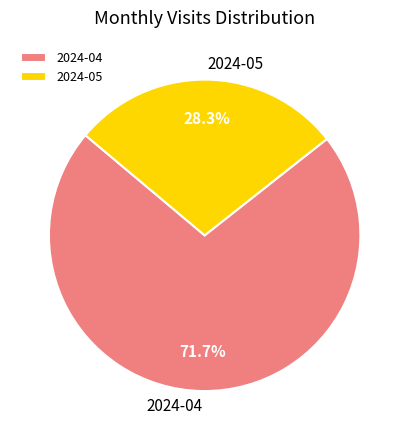

To the nearest percent, what is the combined percentage of 2024-05 and 2024-04?

100%